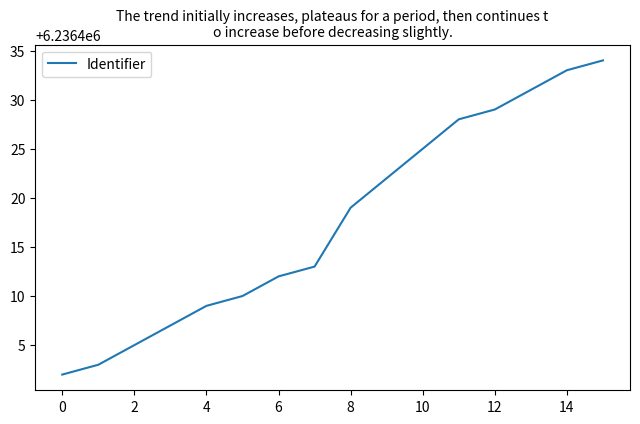

Count the number of data series in this chart.

1